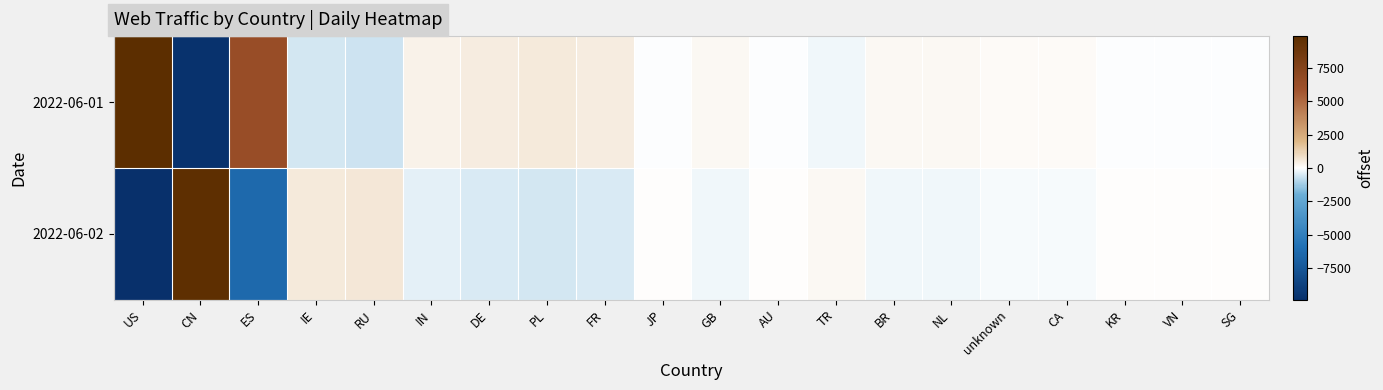

Which label corresponds to the smallest value in the chart?

US